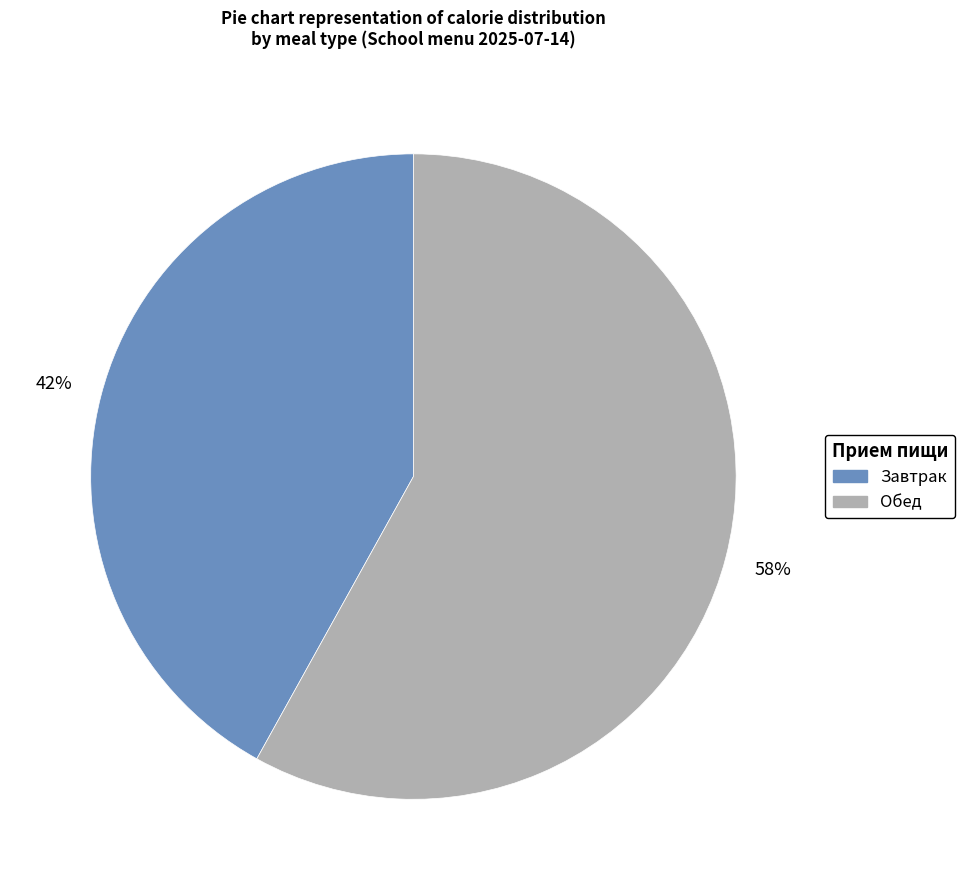

Is there any slice that represents more than half of the pie?

Yes